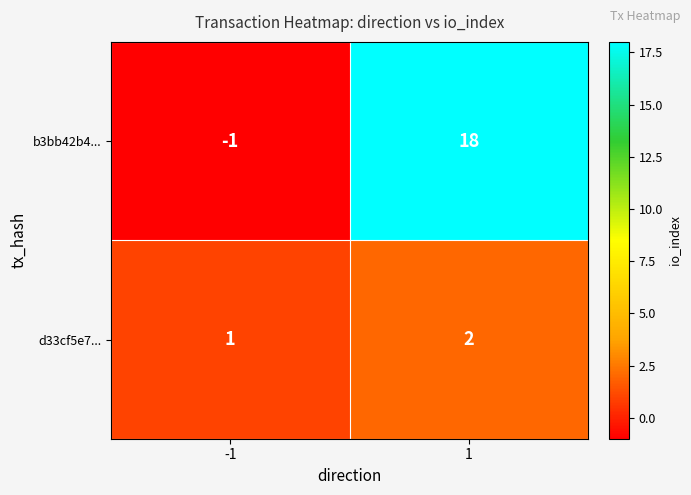

The value of b3bb42b4... at 1 is 18. True or false?

True